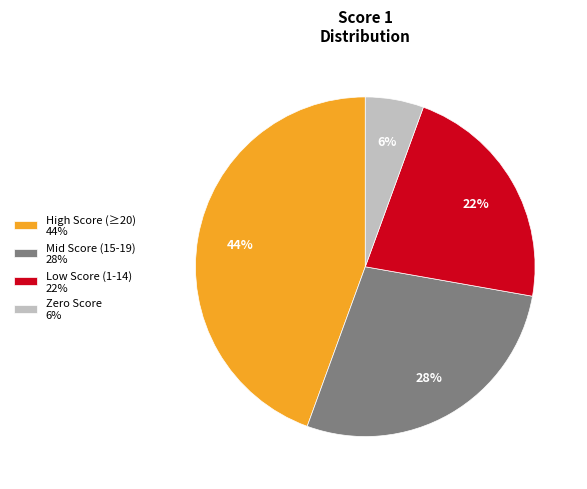

To the nearest percent, what is the combined percentage of Low Score (1-14) 22% and Mid Score (15-19) 28%?

50%